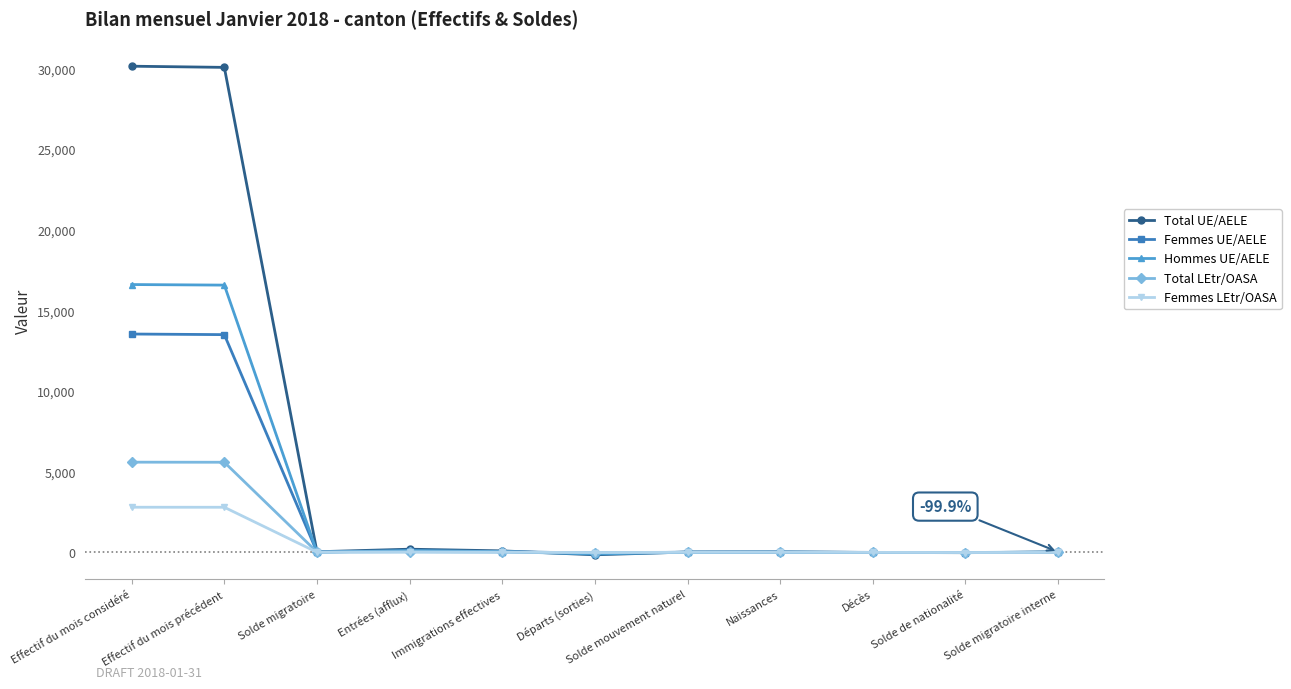

What is the difference between the highest and lowest values at Naissances?

24